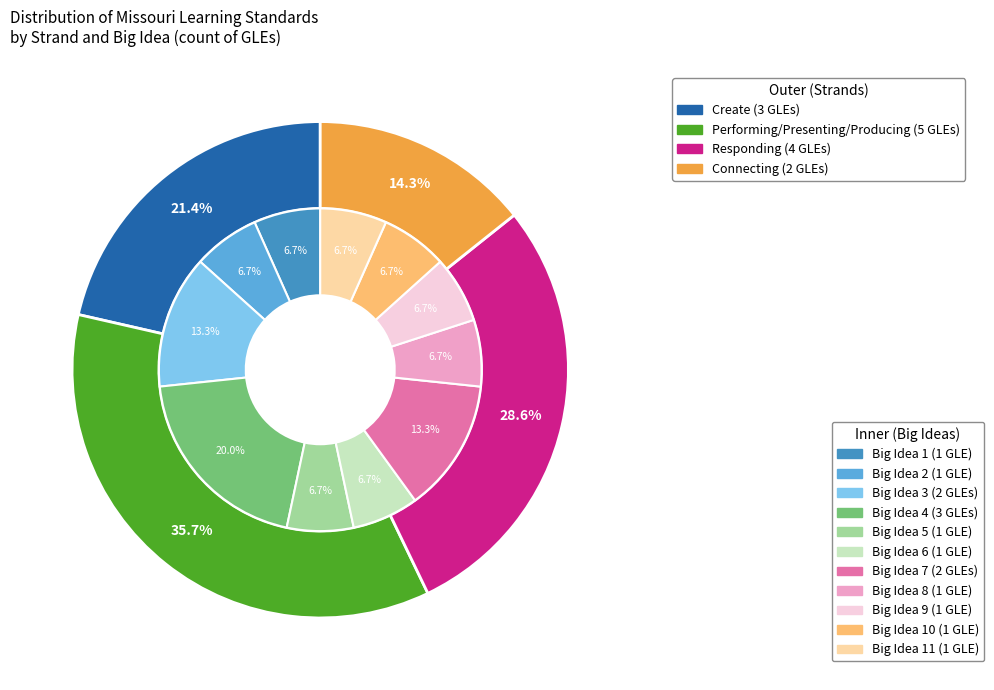

Is Create the majority of the pie?

No